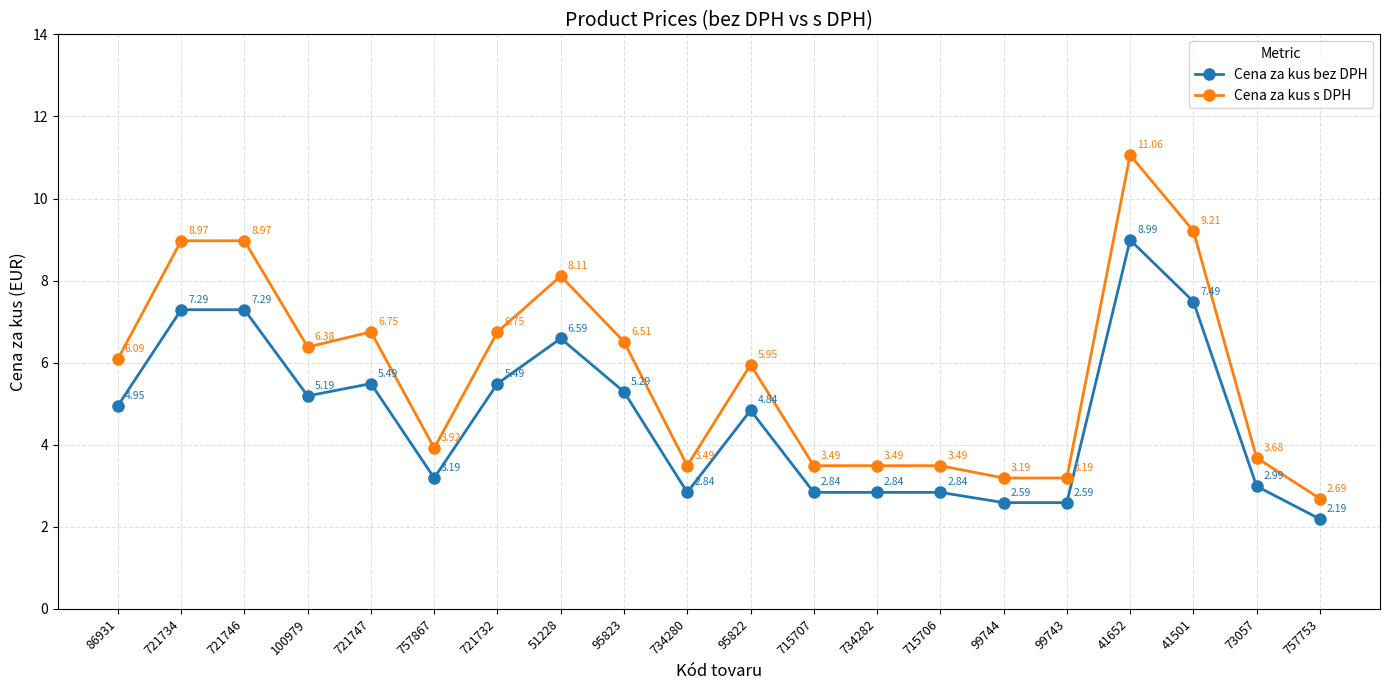

Which series has the widest spread of values?

Cena za kus s DPH